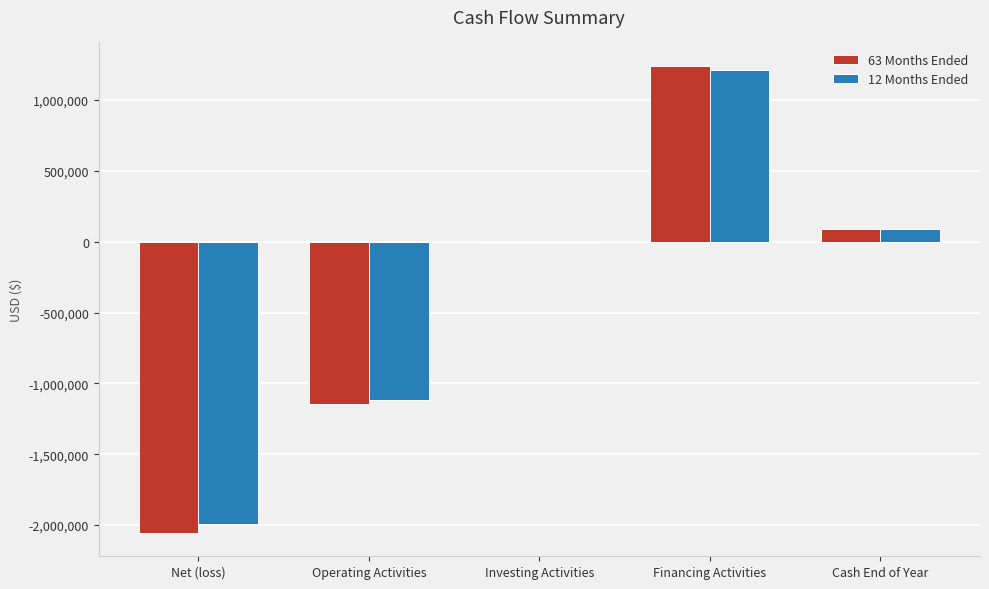

How many groups of bars are there?

5